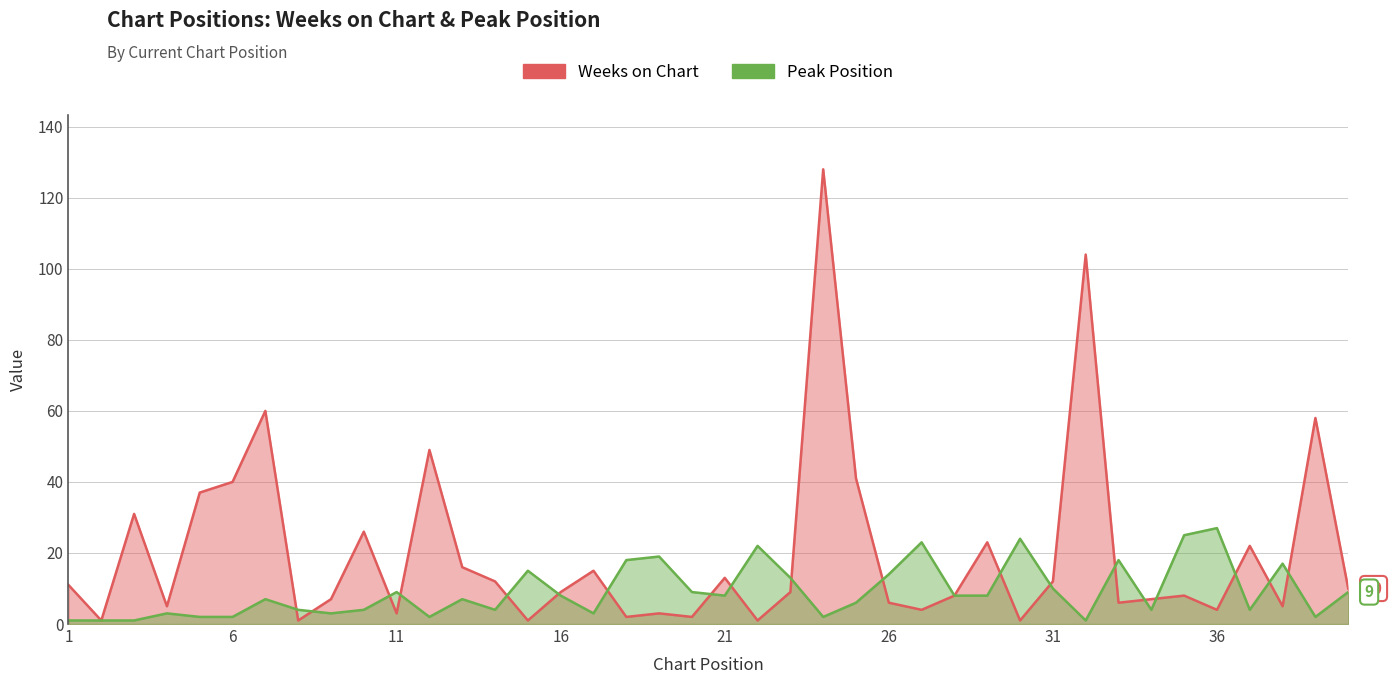

Is it true that Weeks on Chart equals 6 at 12?

False